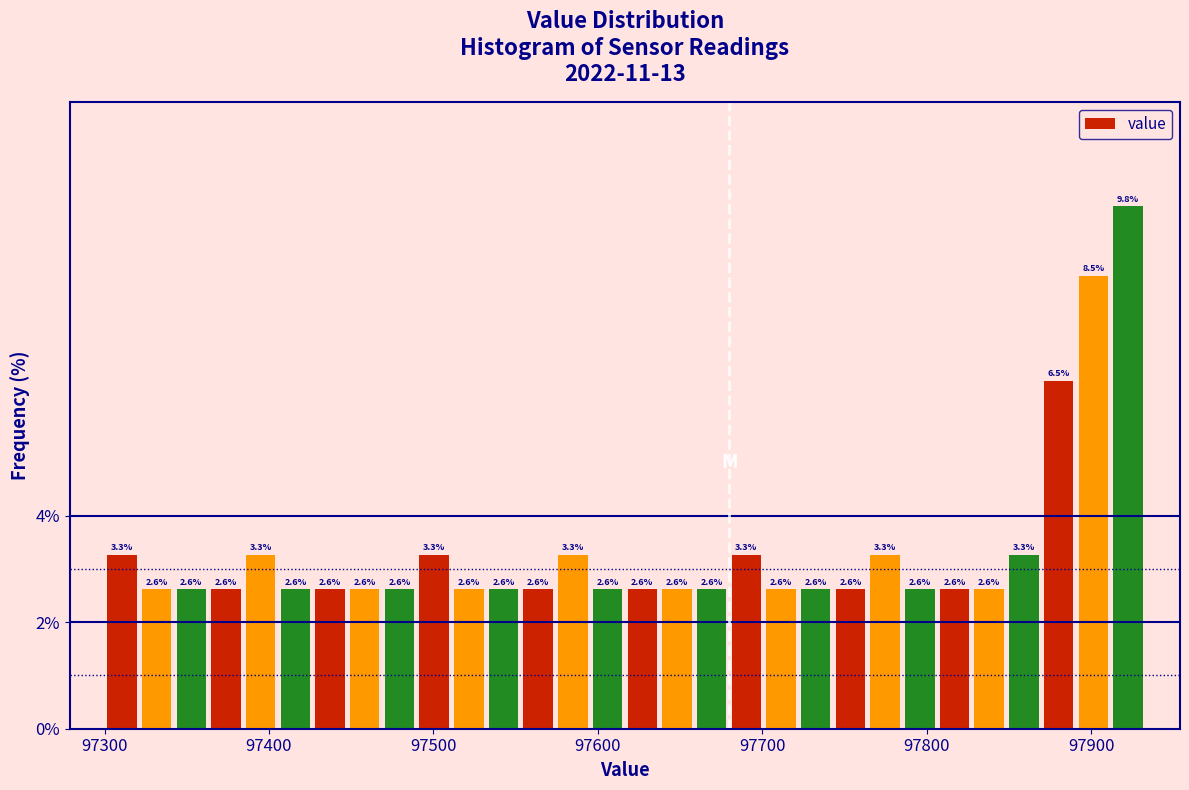

Read against the x-axis, roughly where is the centre of the tallest bar?

97920